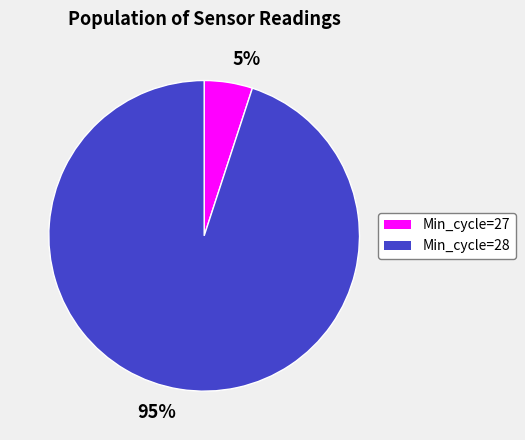

Between Min_cycle=28 and Min_cycle=27, which is larger?

Min_cycle=28